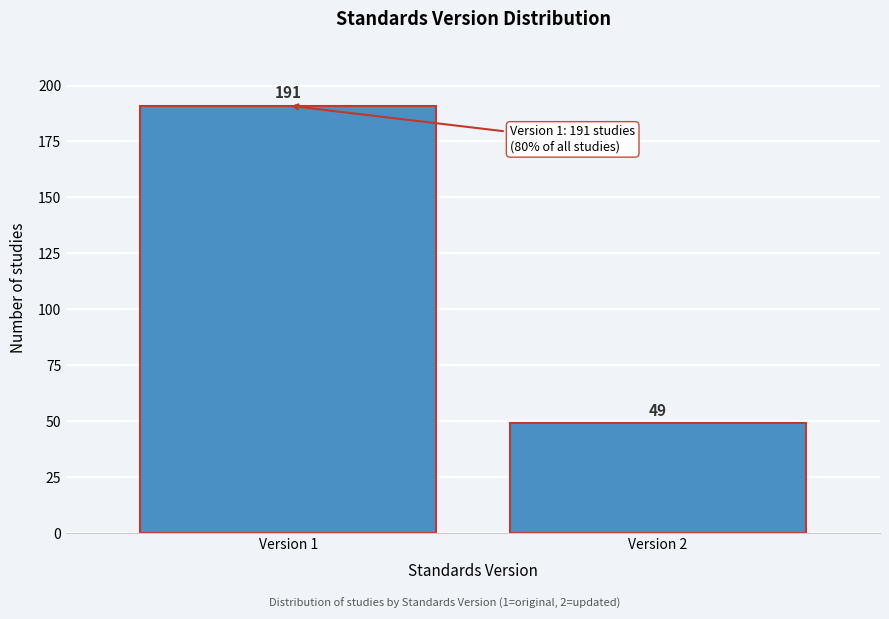

Reading left to right, what are all the values shown in this chart?

191	49